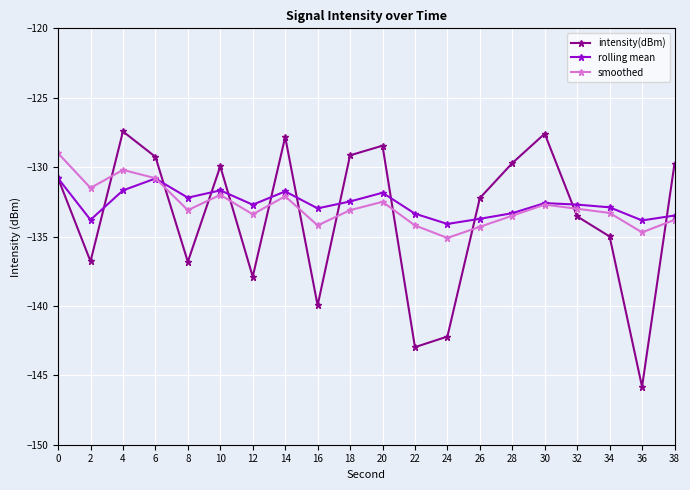

What is the value of the smoothed point at the 16th from the left?

-132.7